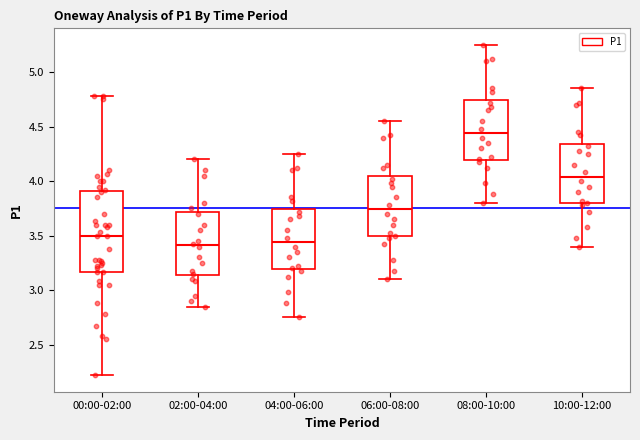

Which box is the tallest, from its lower edge to its upper edge?

00:00-02:00